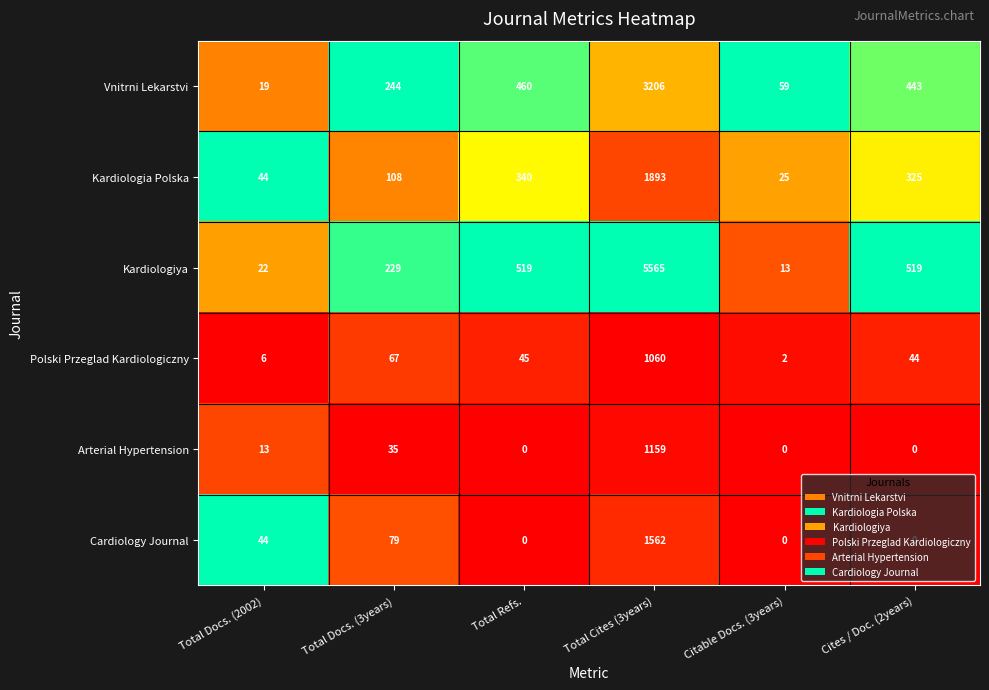

The value of Arterial Hypertension at Cites / Doc. (2years) is 0. True or false?

True